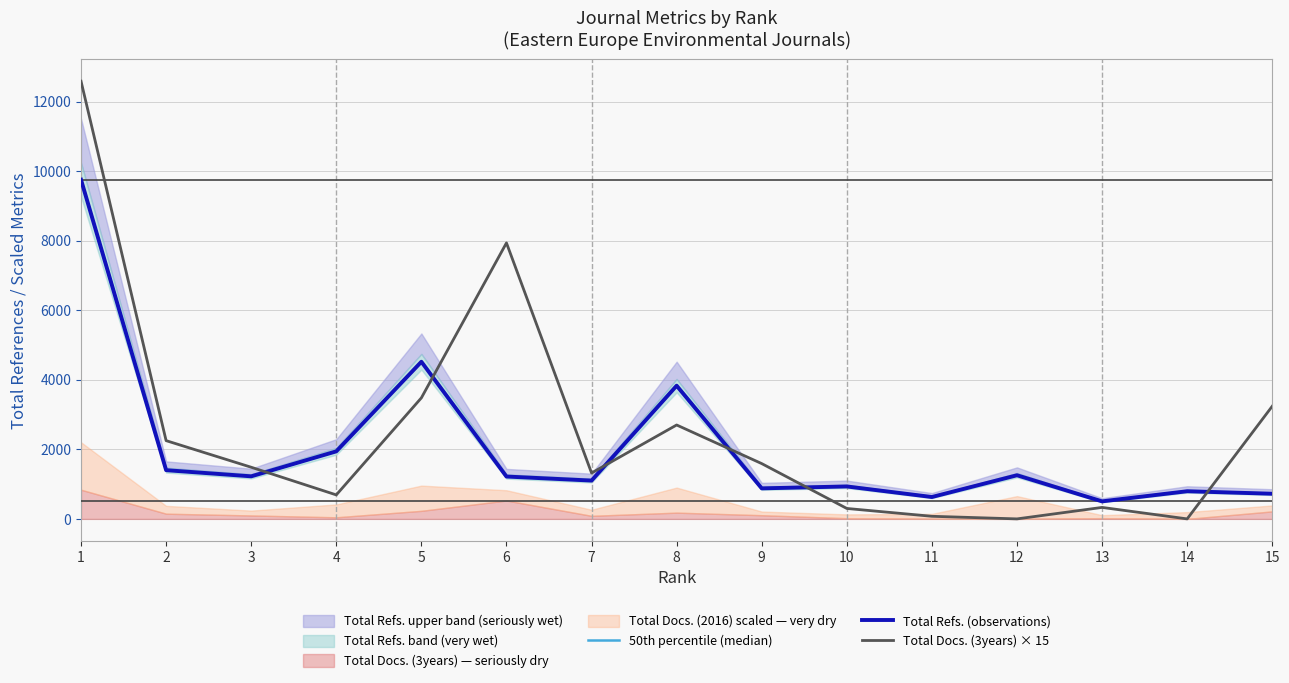

What is the difference between the highest and lowest values at 5?

1038